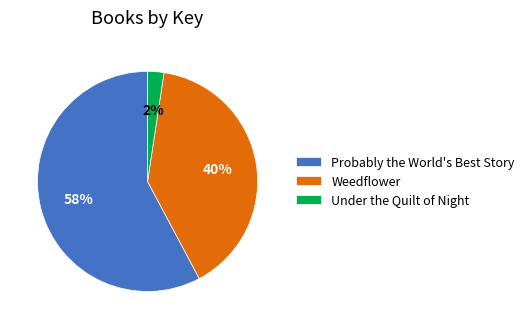

To the nearest percent, what is the average slice percentage?

33%